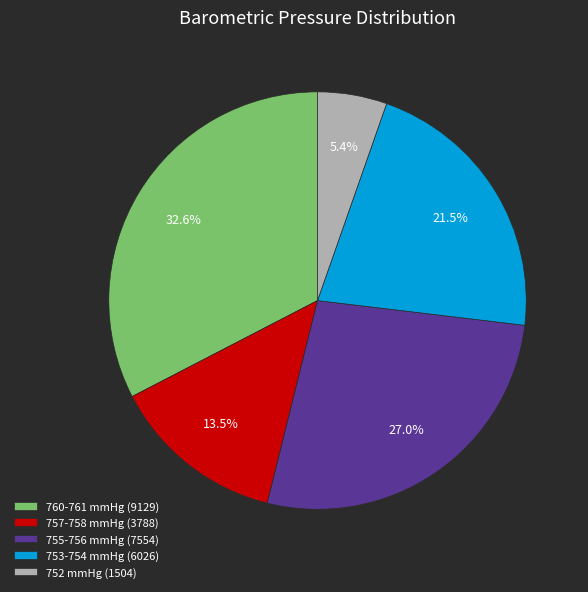

Rank the categories by value from highest to lowest.

760-761 mmHg (9129), 755-756 mmHg (7554), 753-754 mmHg (6026), 757-758 mmHg (3788), 752 mmHg (1504)